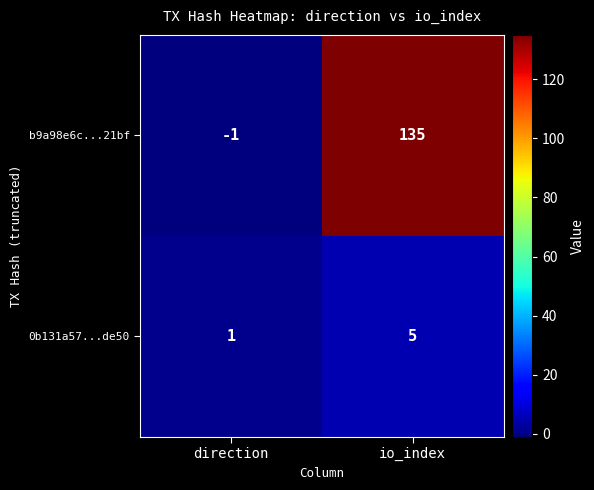

Which series has the largest total across all categories?

b9a98e6c...21bf